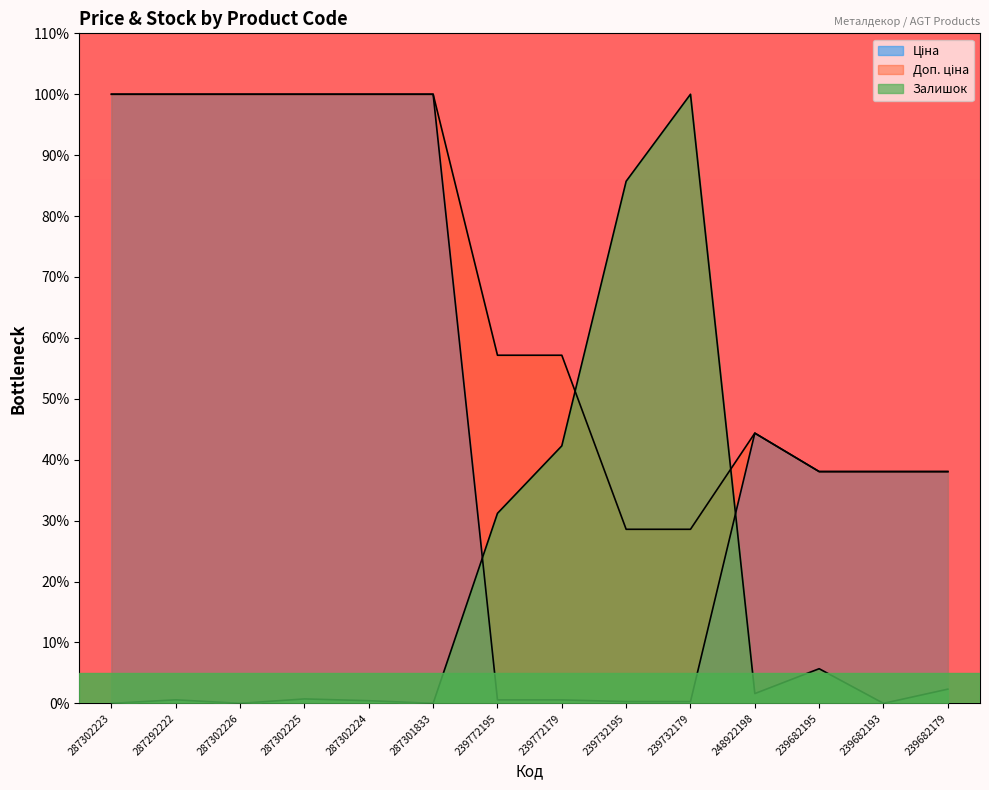

True or false: Доп. ціна and Ціна cross at least once.

False